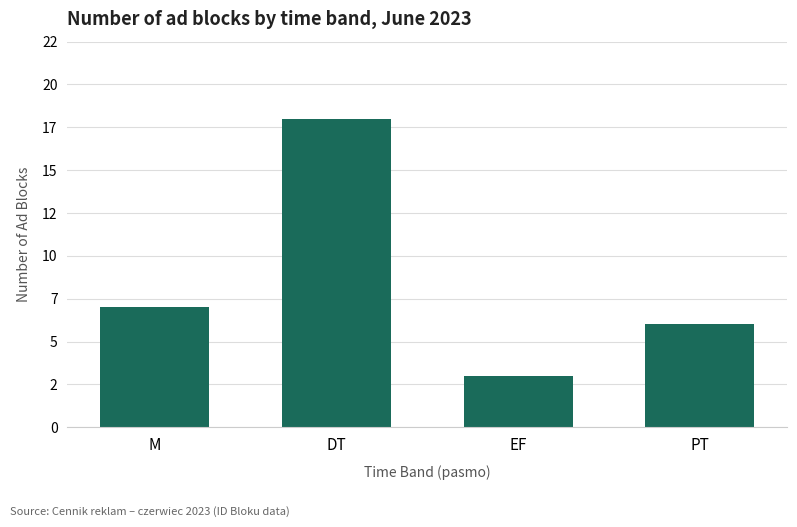

Are the bars horizontal?

No